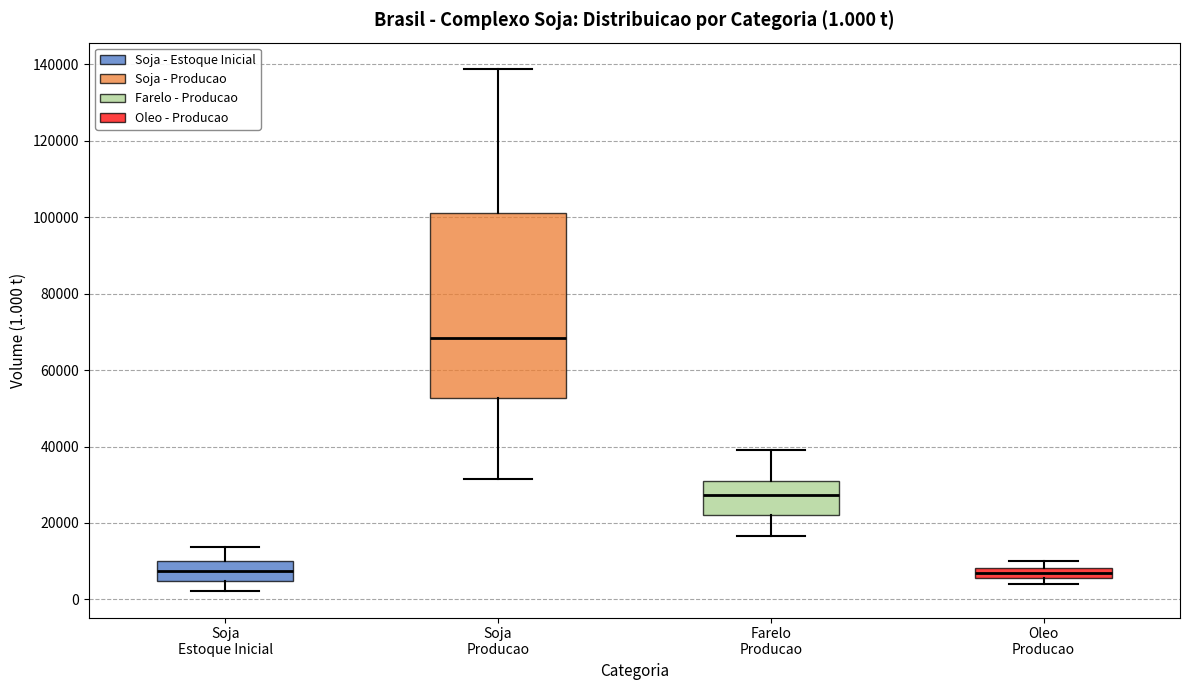

Which box is the tallest, from its lower edge to its upper edge?

Soja Producao